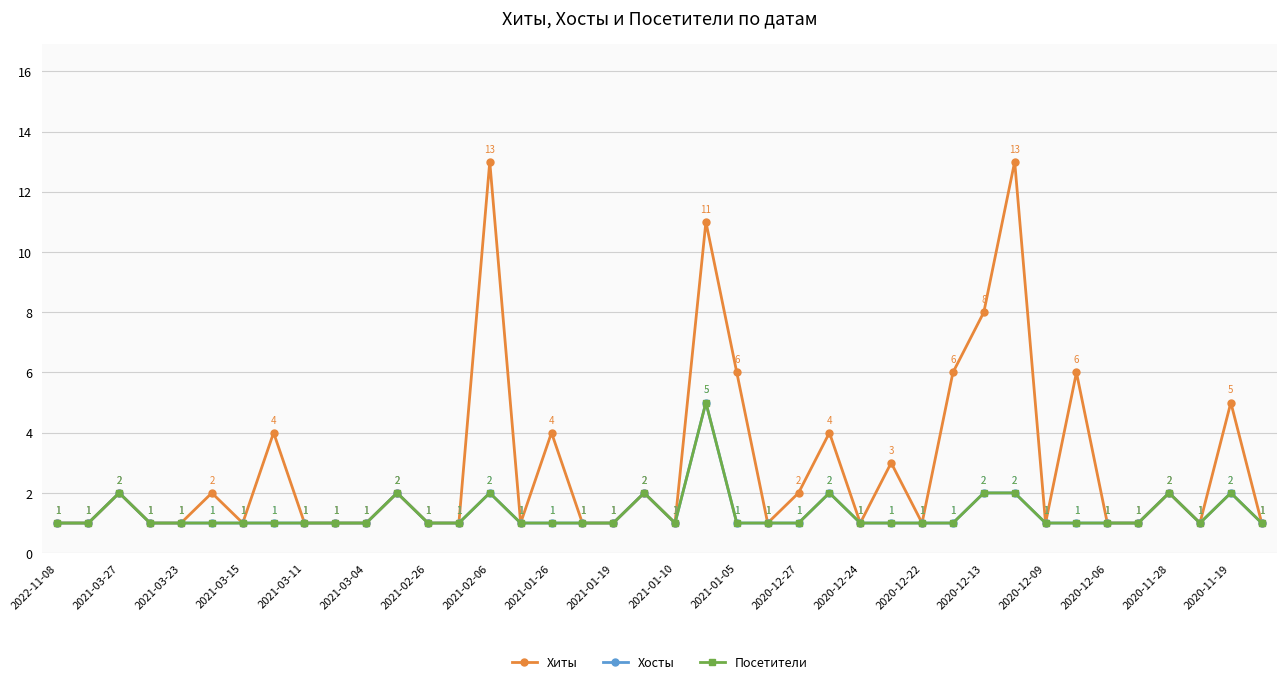

How many lines are shown in the chart?

3